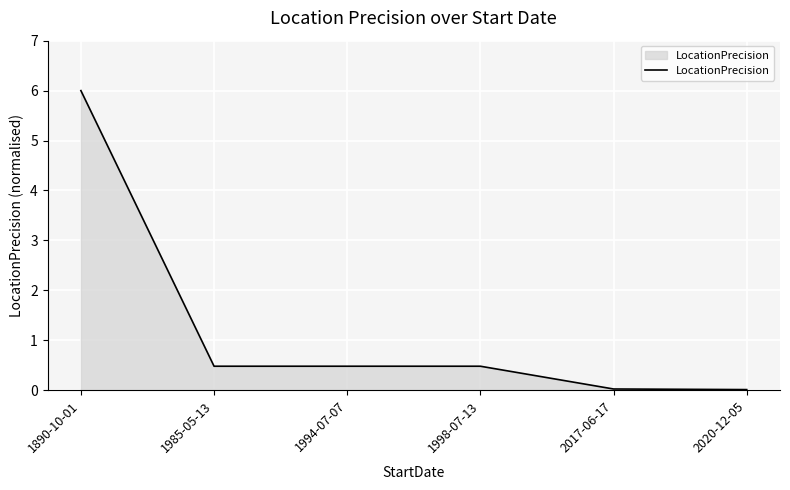

What is the greatest value displayed?

6.0